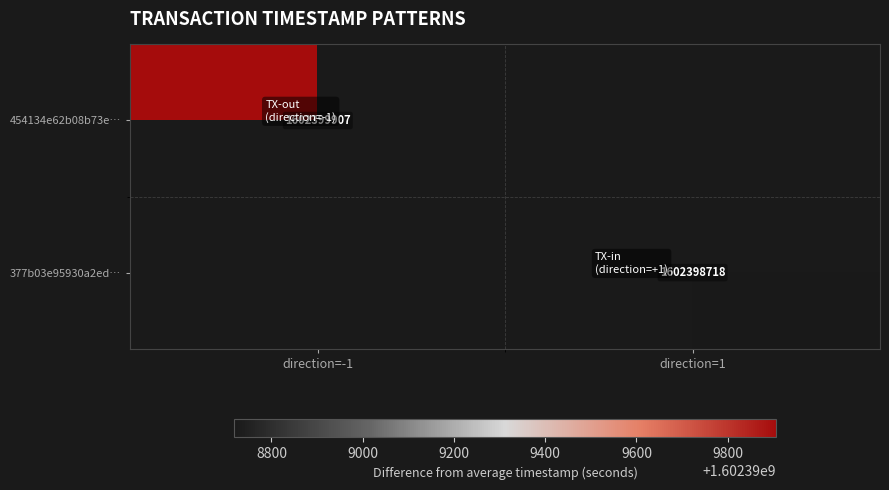

True or false: 454134e62b08b73ed1a7f9efac0112a65e1f717 has a value of -1 at -1.

True